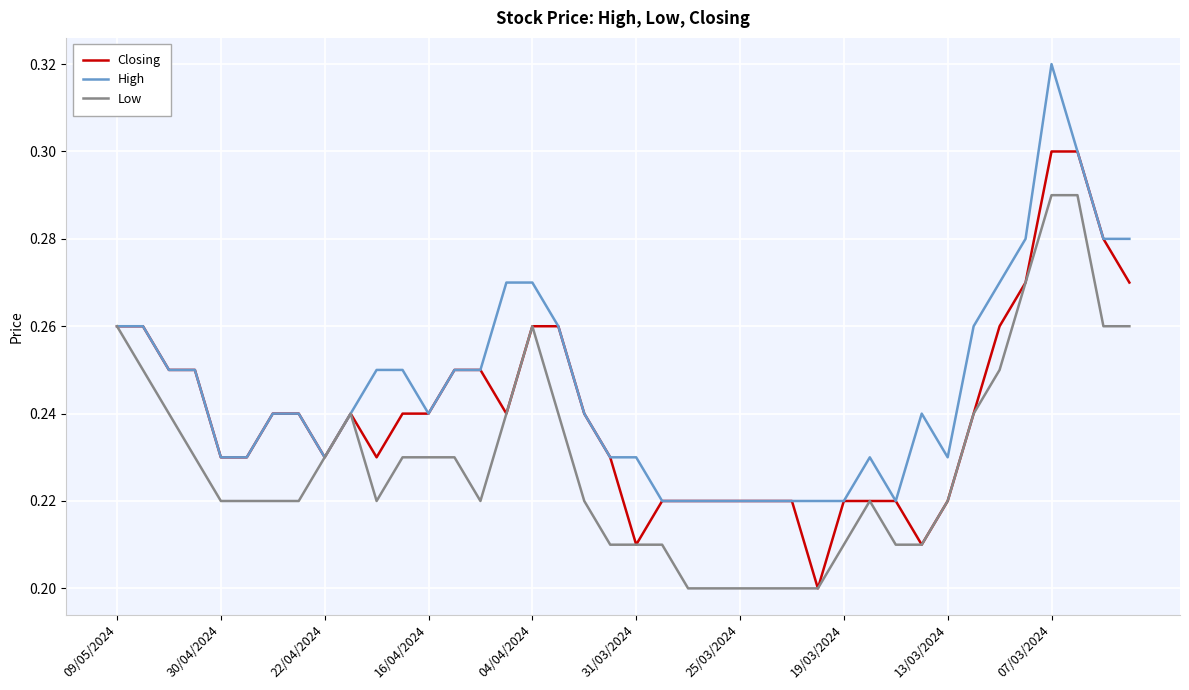

What is the sum of all Closing values?

9.6